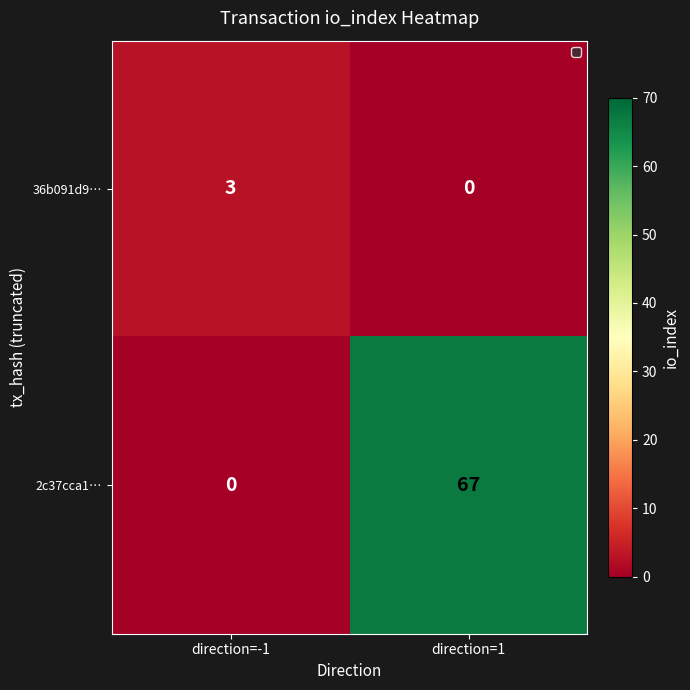

How many categories are shown in the chart?

2